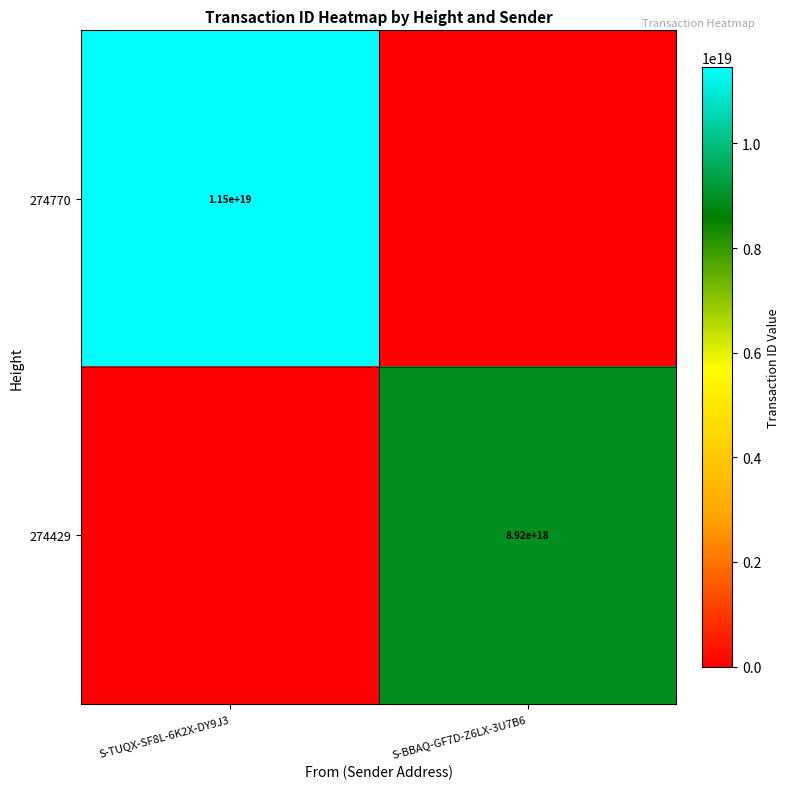

The 274429 series shows 8920000000000000000 at S-BBAQ-GF7D-Z6LX-3U7B6. True or false?

True